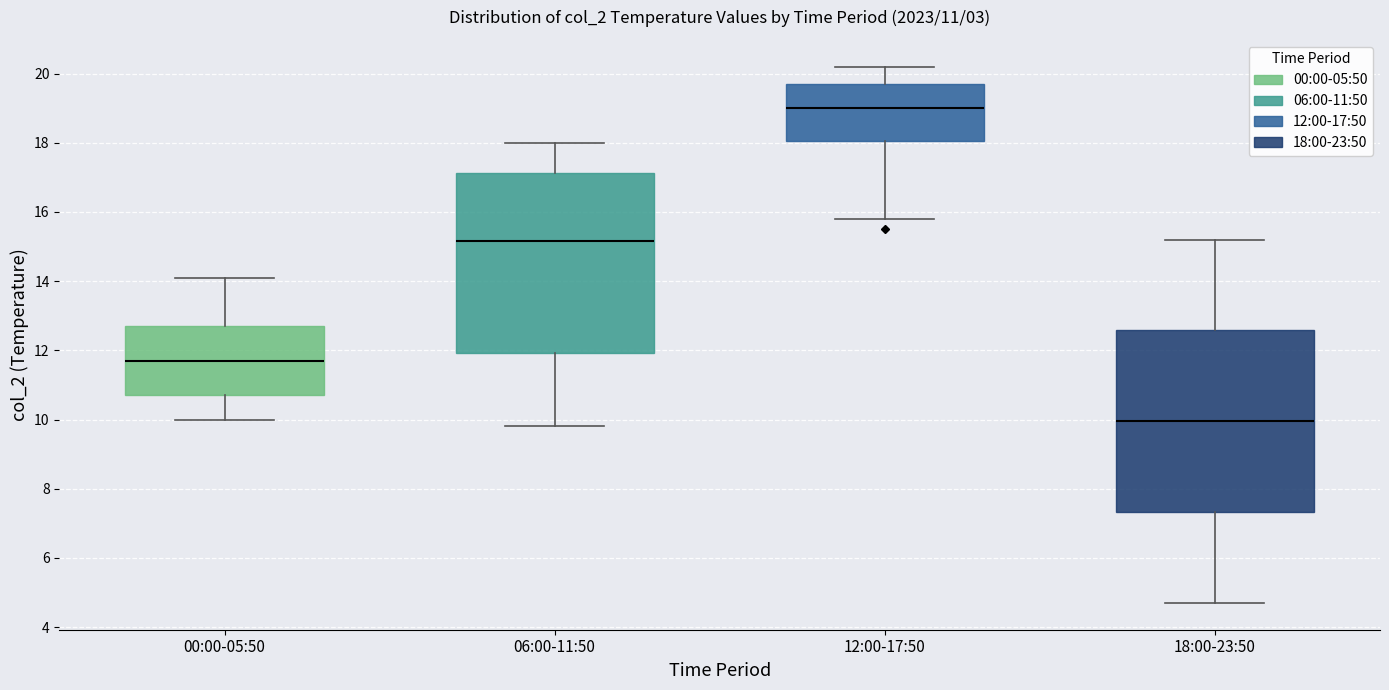

Which box's median line is the lowest?

18:00-23:50